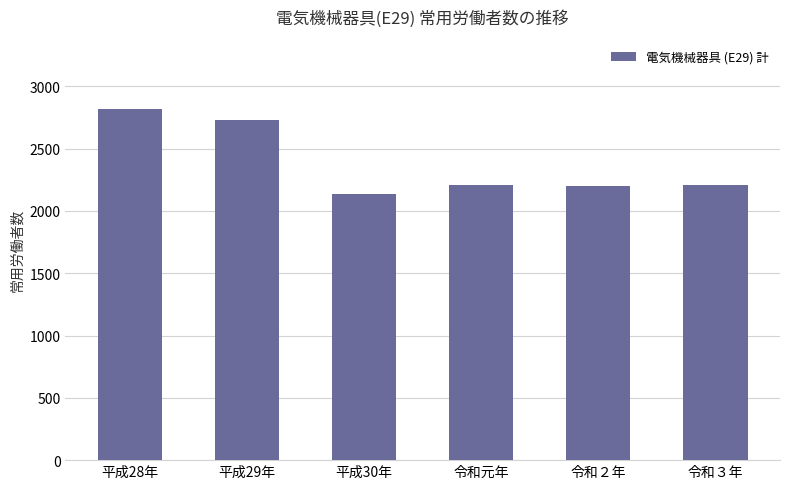

What is the sum of all values?

14295